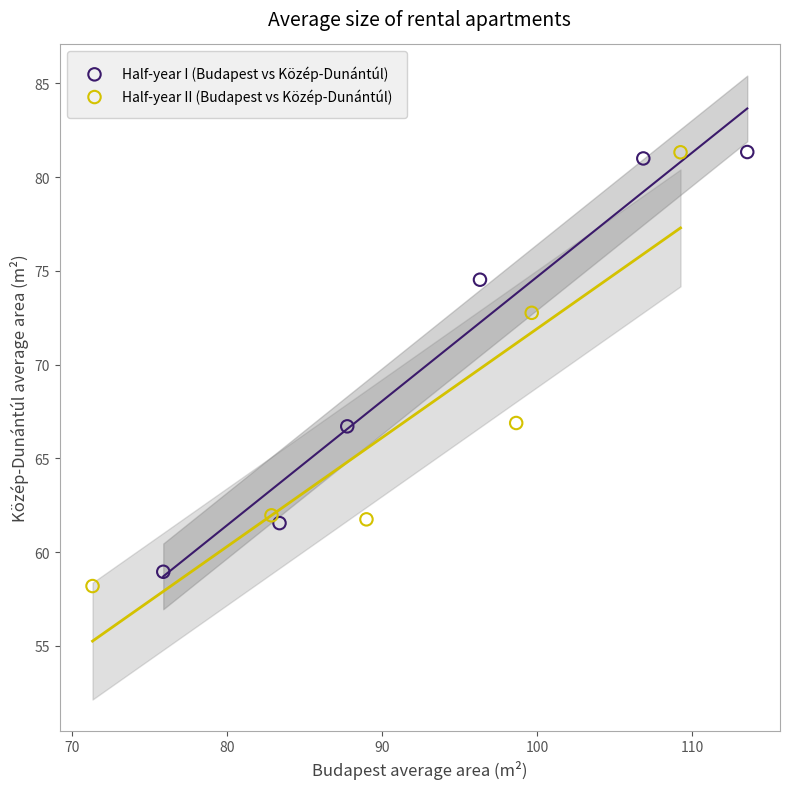

Which series contains the lowest Y value?

Half-year II (Budapest vs Közép-Dunántúl)